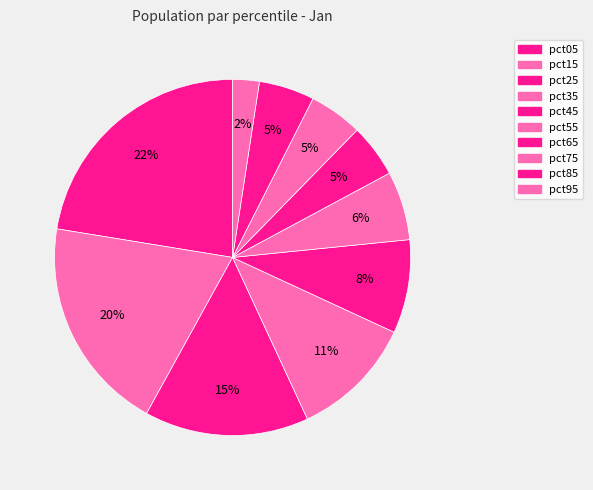

To the nearest percent, what is the average slice percentage?

10%